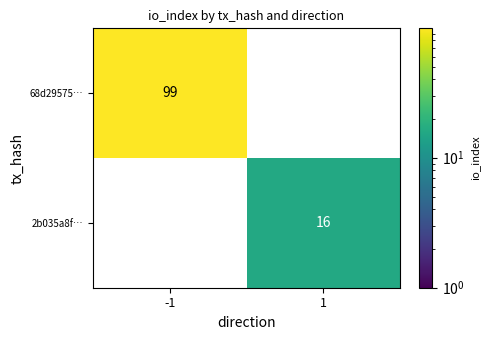

Reading left to right, what are all the values shown in this chart?

68d29575…: 99	0
2b035a8f…: 0	16